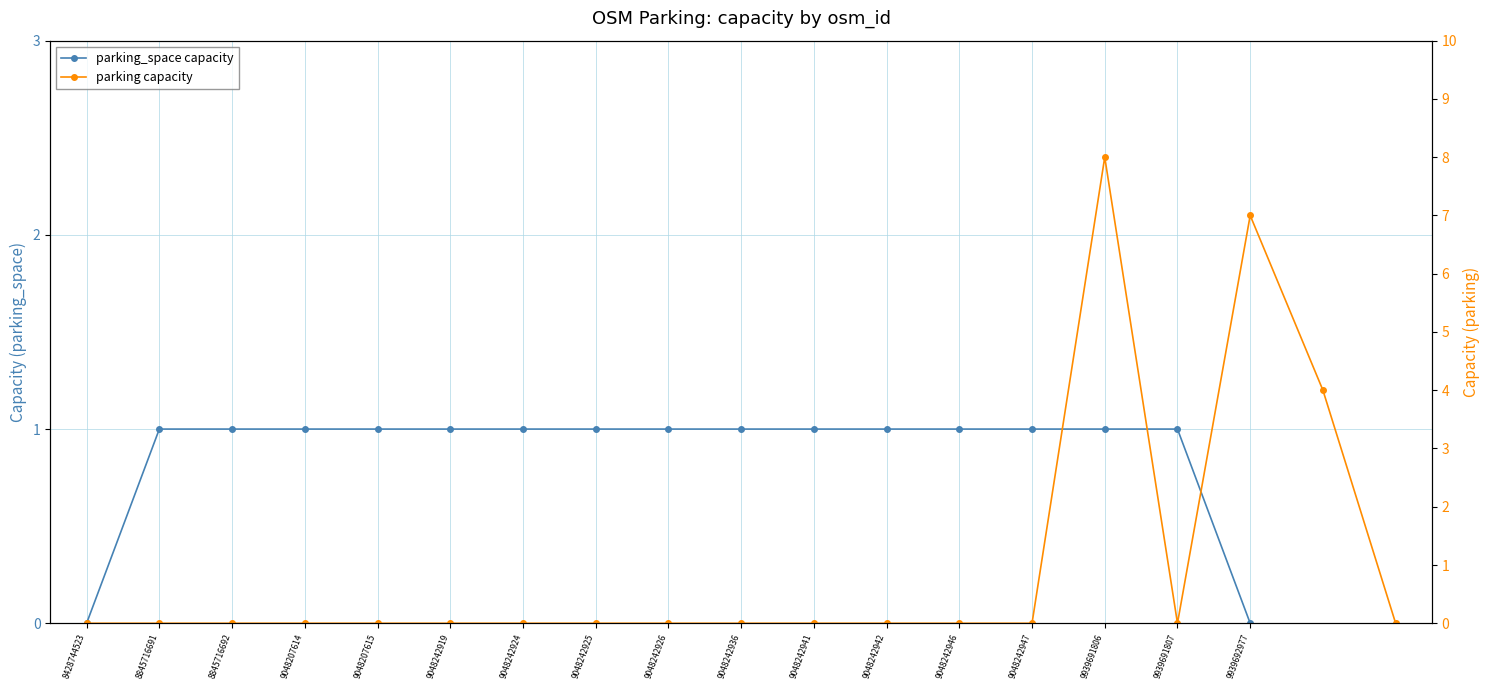

Approximately how many times larger is the value at 9048242919 compared to 9048242942?

1.0